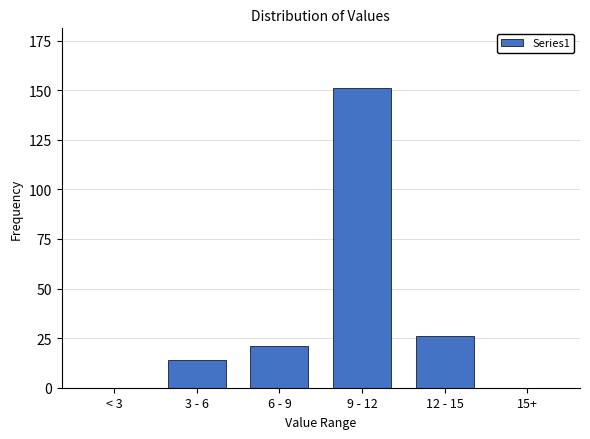

Reading left to right, what are all the values shown in this chart?

< 3=0	3 - 6=14	6 - 9=21	9 - 12=151	12 - 15=26	15+=0